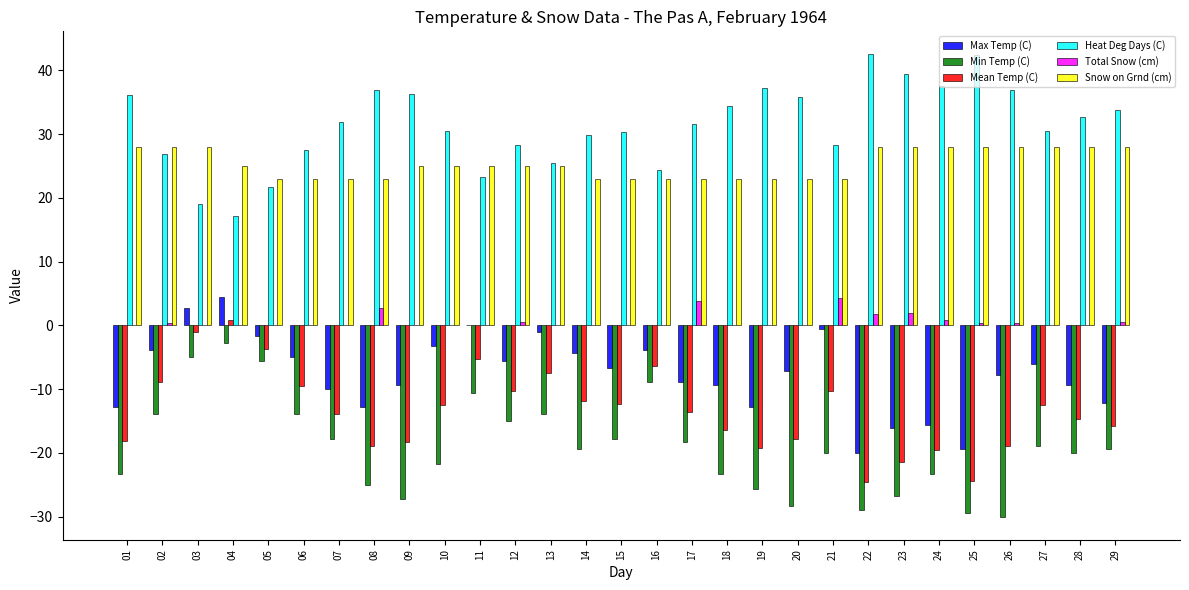

Is the value of Min Temp (C) at 27 greater than the value of Heat Deg Days (C) at 21?

No